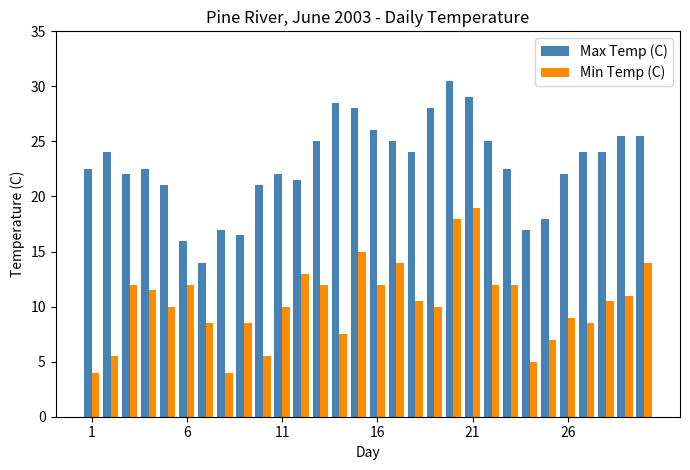

What is the smallest value displayed?

4.0